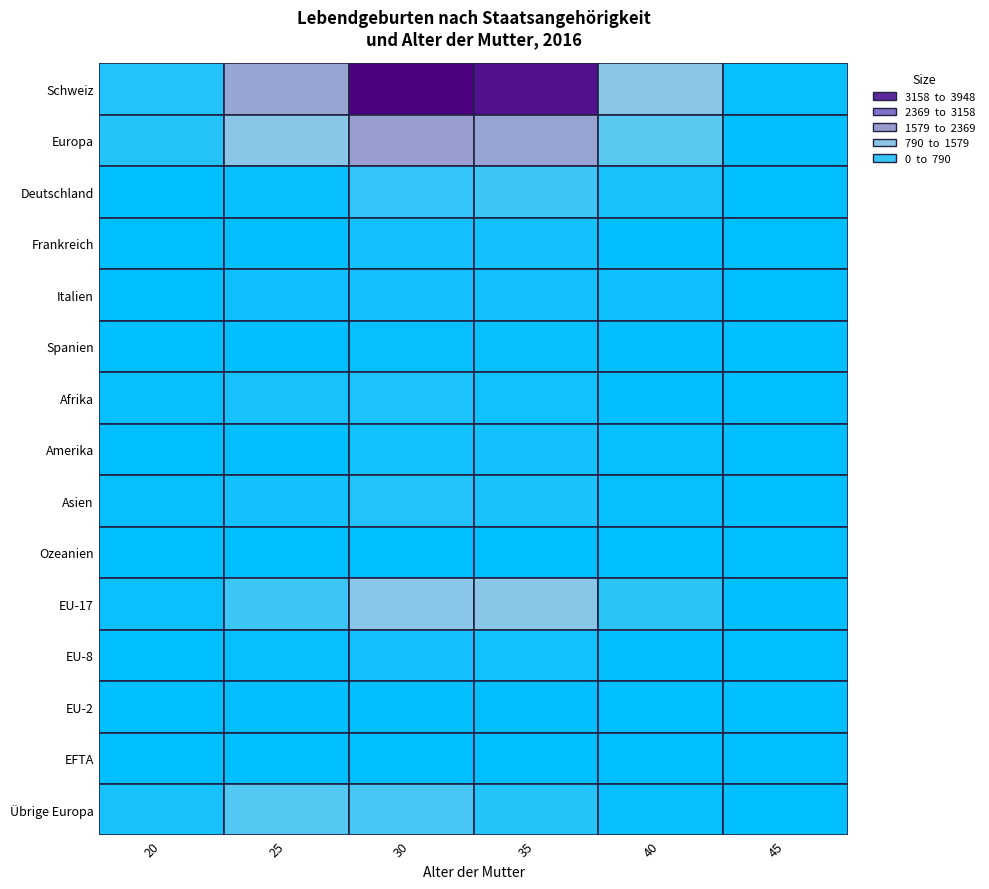

Count the Afrika values in the range 46 to 172.

4